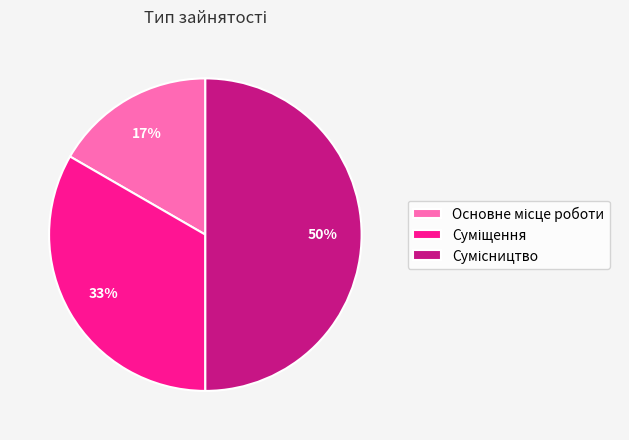

Count the number of slices in the pie.

3